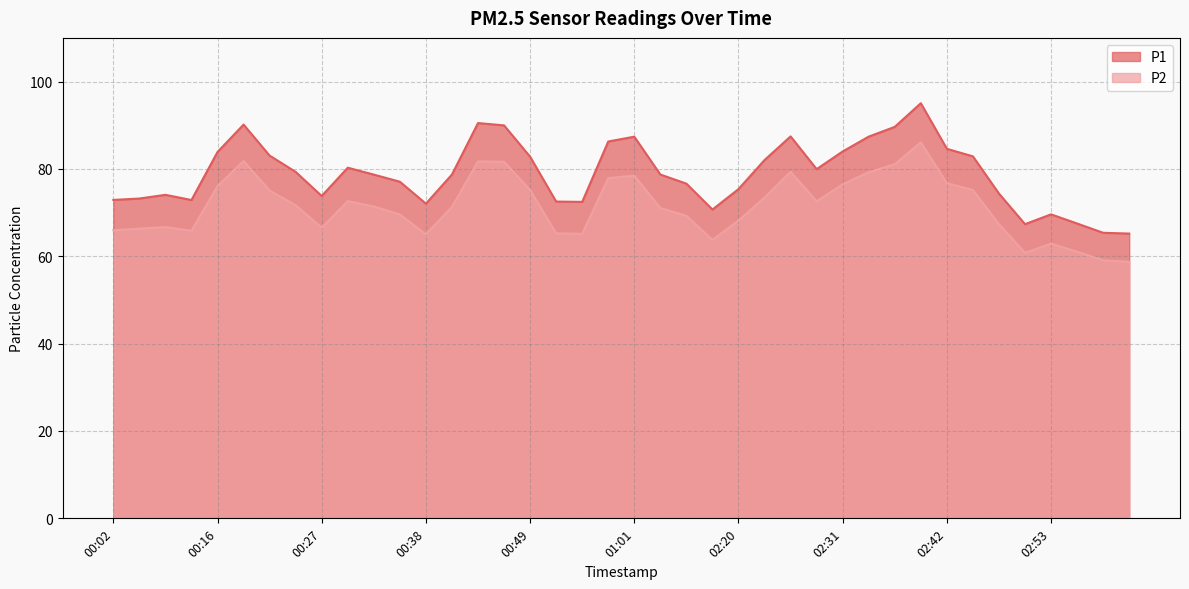

Reading right to left, transcribe all the data shown in this chart.

P1: 03:02=65.2	02:59=65.4	02:56=67.5	02:53=69.6	02:51=67.3	02:48=74.3	02:45=82.9	02:42=84.6	02:39=95.0	02:37=89.6	02:34=87.4	02:31=84.0	02:28=80.0	02:25=87.5	02:22=82.0	02:20=75.4	02:17=70.7	02:14=76.6	02:11=78.7	01:01=87.4	00:58=86.3	00:55=72.5	00:52=72.5	00:49=82.8	00:47=90.0	00:44=90.5	00:41=78.7	00:38=72.0	00:36=77.1	00:33=78.7	00:30=80.3	00:27=73.8	00:24=79.3	00:22=83.0	00:19=90.2	00:16=83.9	00:13=72.9	00:08=74.1	00:05=73.2	00:02=72.9
P2: 03:02=58.7	02:59=59.1	02:56=61.0	02:53=62.9	02:51=60.8	02:48=67.3	02:45=75.2	02:42=76.8	02:39=86.1	02:37=81.1	02:34=79.2	02:31=76.5	02:28=72.6	02:25=79.3	02:22=73.5	02:20=68.2	02:17=63.8	02:14=69.3	02:11=71.0	01:01=78.5	00:58=77.9	00:55=65.2	00:52=65.2	00:49=75.2	00:47=81.7	00:44=81.7	00:41=71.3	00:38=65.0	00:36=69.6	00:33=71.4	00:30=72.6	00:27=66.5	00:24=71.7	00:22=75.0	00:19=81.8	00:16=76.1	00:13=65.8	00:08=66.7	00:05=66.3	00:02=66.0